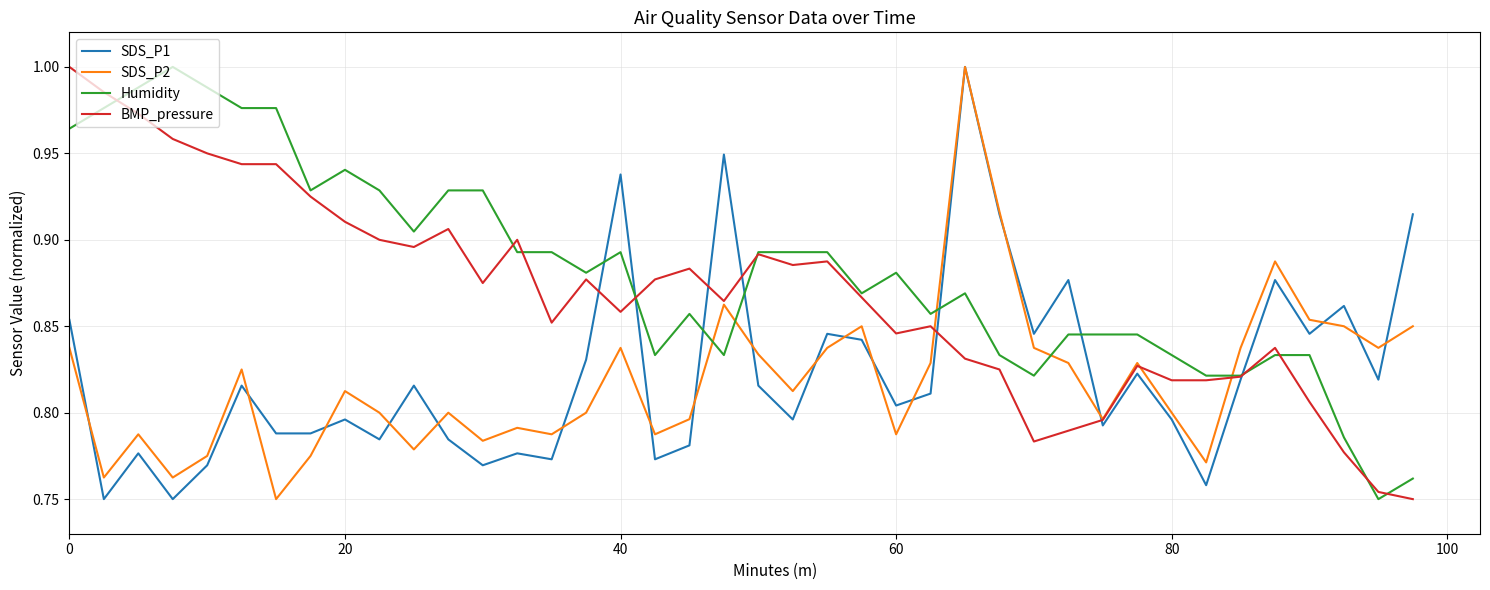

Which series has the largest total across all categories?

Humidity